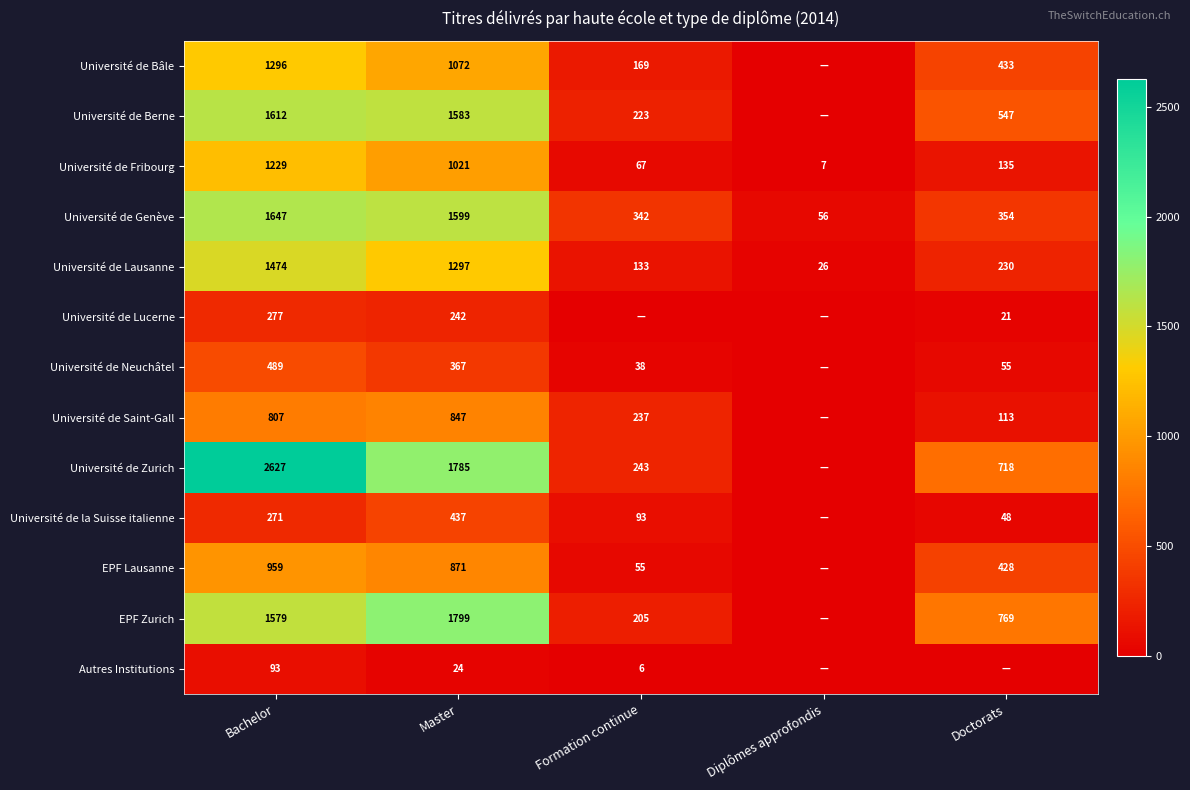

Rank the series at Bachelor from lowest to highest value.

Autres Institutions, Université de la Suisse italienne, Université de Lucerne, Université de Neuchâtel, Université de Saint-Gall, EPF Lausanne, Université de Fribourg, Université de Bâle, Université de Lausanne, EPF Zurich, Université de Berne, Université de Genève, Université de Zurich